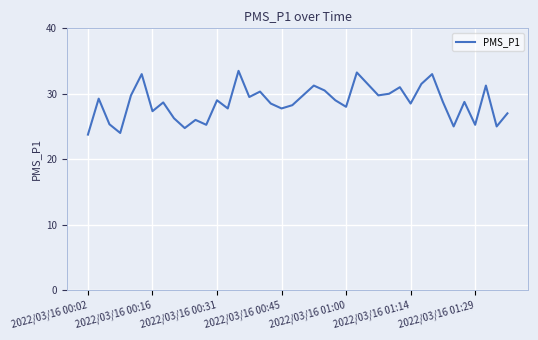

True or false: there are more than 1 points higher than both neighbors.

True